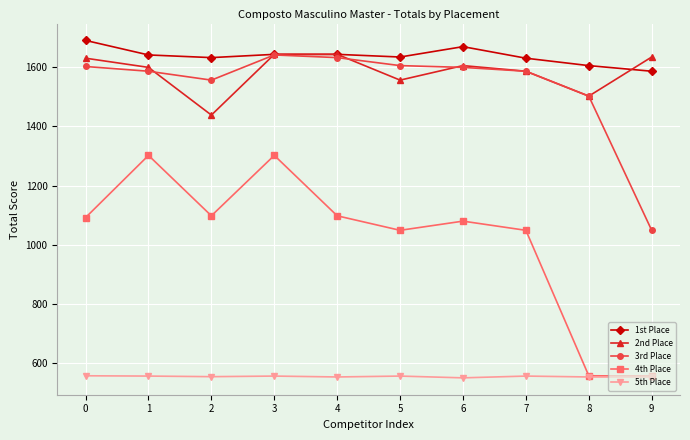

The 4th Place series shows 1049 at 7. True or false?

True